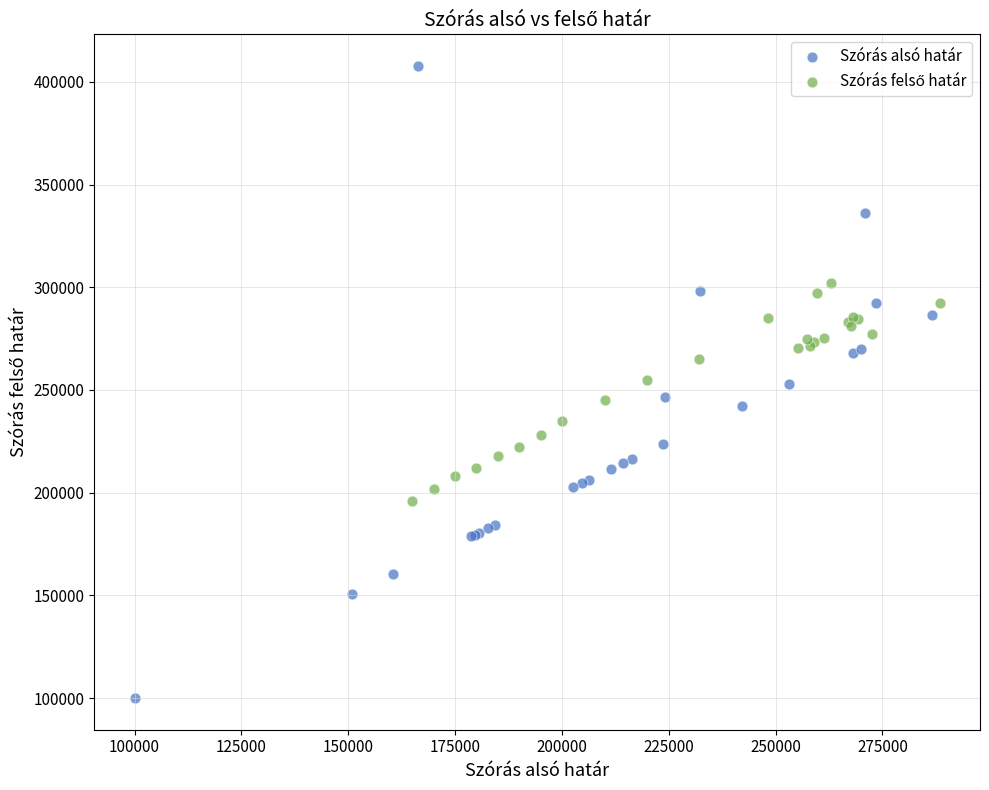

Which series reaches the minimum Y coordinate?

Szórás alsó határ